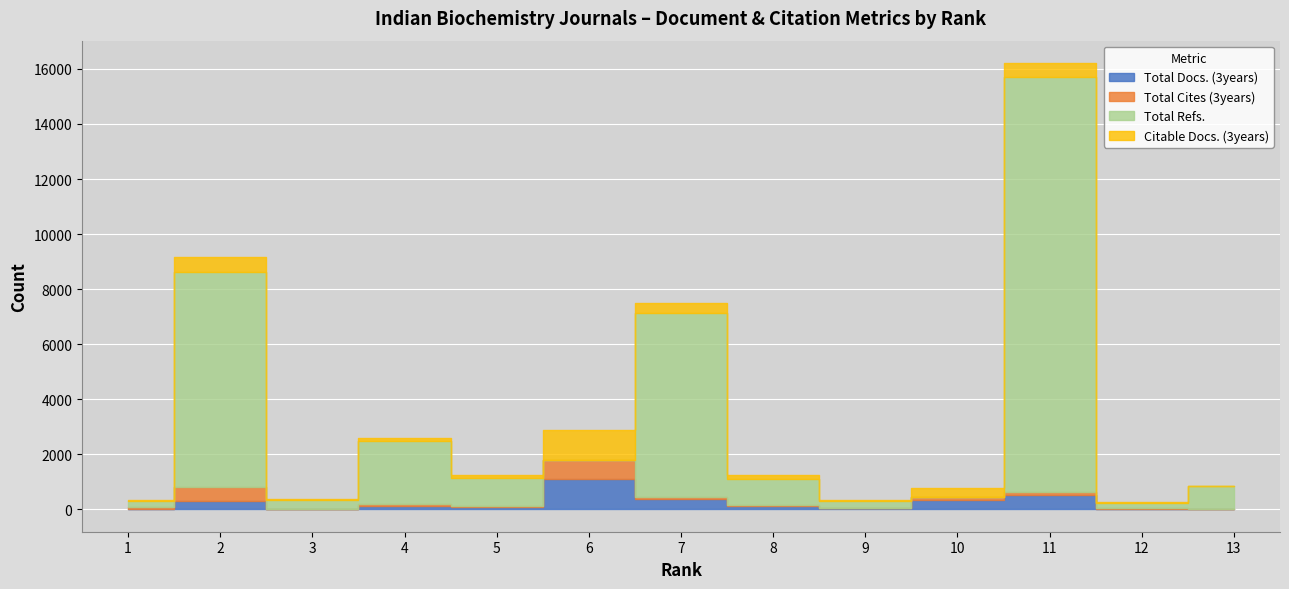

Reading right to left, list all the values displayed in this chart.

Total Docs. (3years): 0	32	516	349	34	120	362	1090	103	106	8	292	10
Total Cites (3years): 0	30	116	88	10	31	93	719	18	96	22	535	61
Total Refs.: 833	180	15068	0	275	965	6684	0	1012	2297	322	7810	227
Citable Docs. (3years): 0	30	516	349	34	120	362	1090	103	106	34	535	30